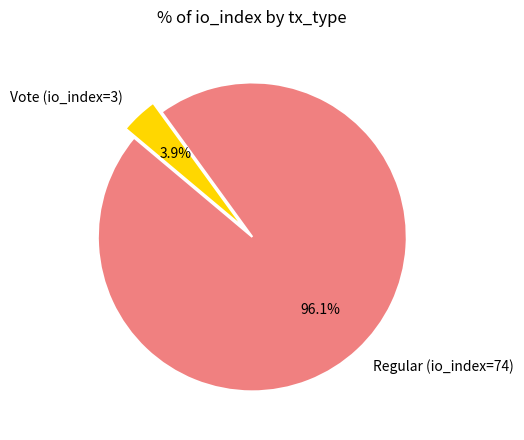

Rank the categories by value from lowest to highest.

Vote (io_index=3), Regular (io_index=74)